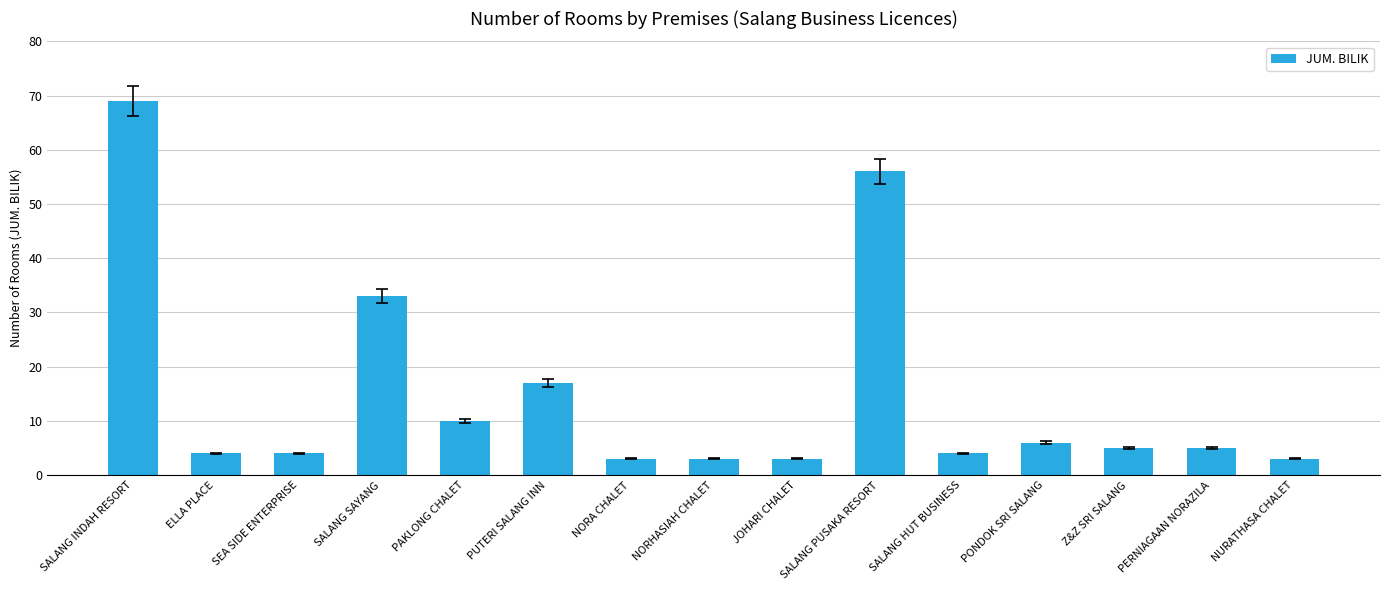

Count the number of data series in this chart.

1